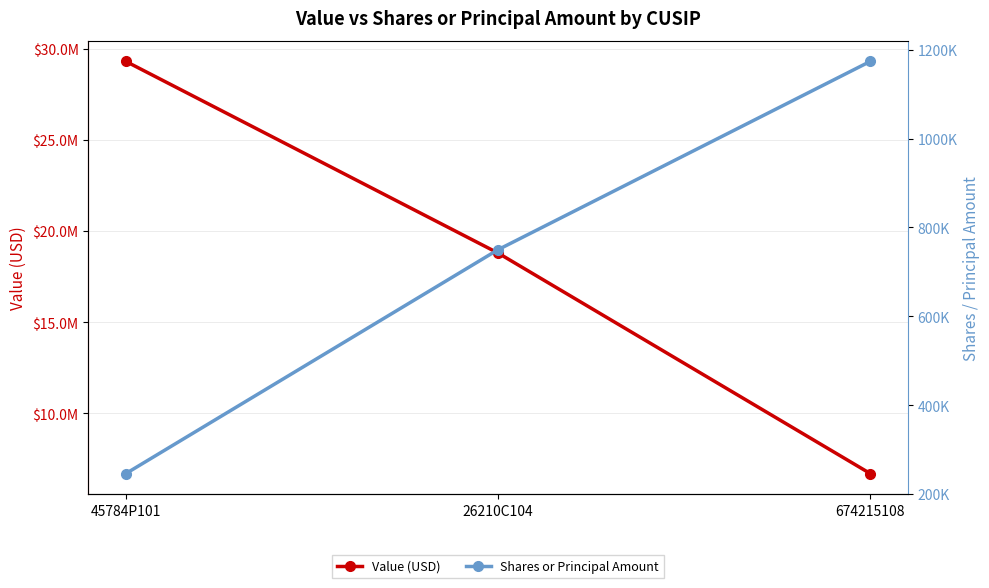

Reading right to left, extract all data points from this chart.

Value (USD): 674215108=6669000	26210C104=18788000	45784P101=29320000
Shares or Principal Amount: 674215108=1174200	26210C104=750000	45784P101=245600